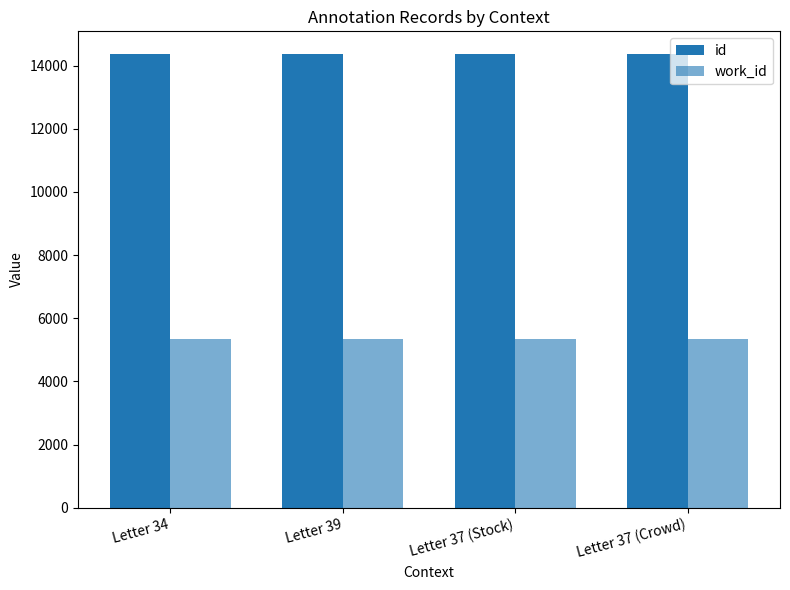

How many bars are there in each group?

2